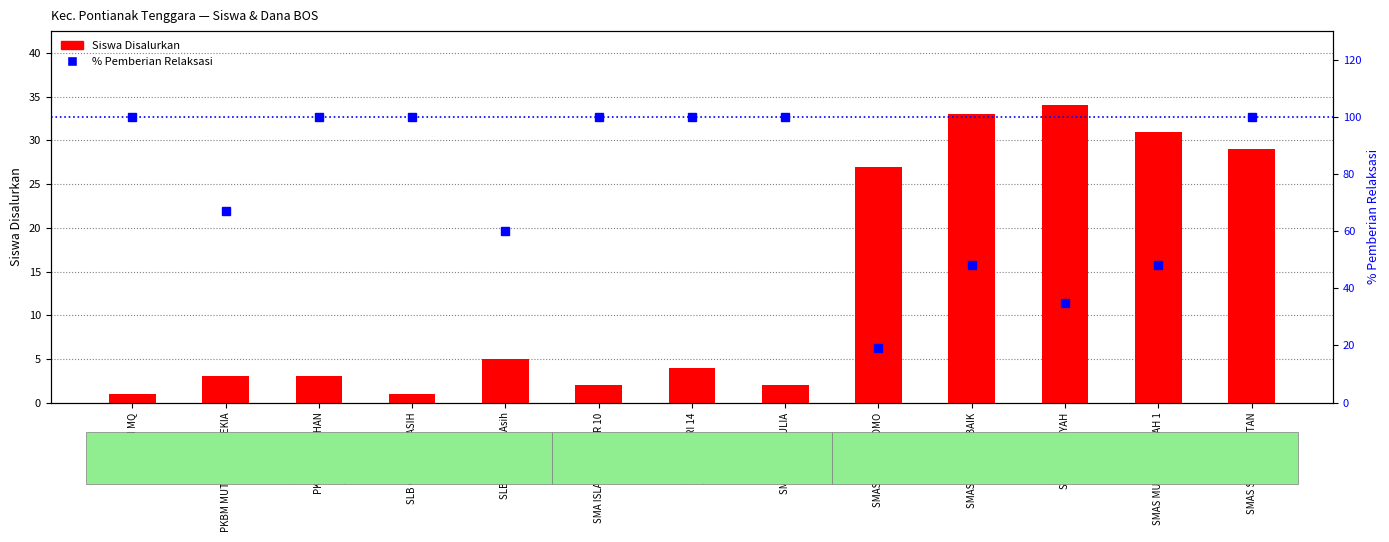

What is the average value of the % Pemberian Relaksasi series?

75